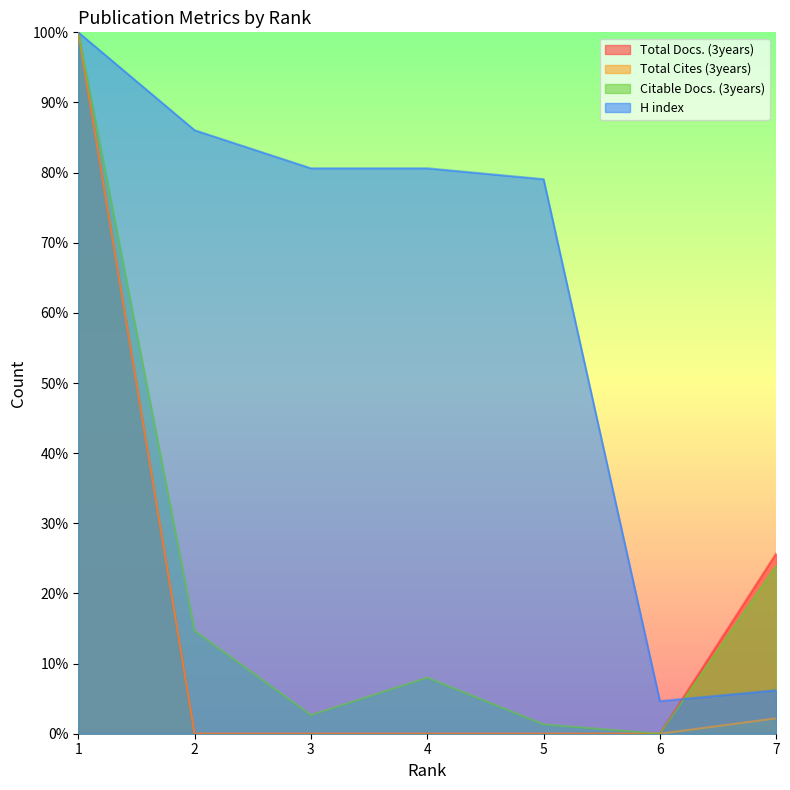

What are all the series names shown in the legend?

Total Docs. (3years), Total Cites (3years), Citable Docs. (3years), H index